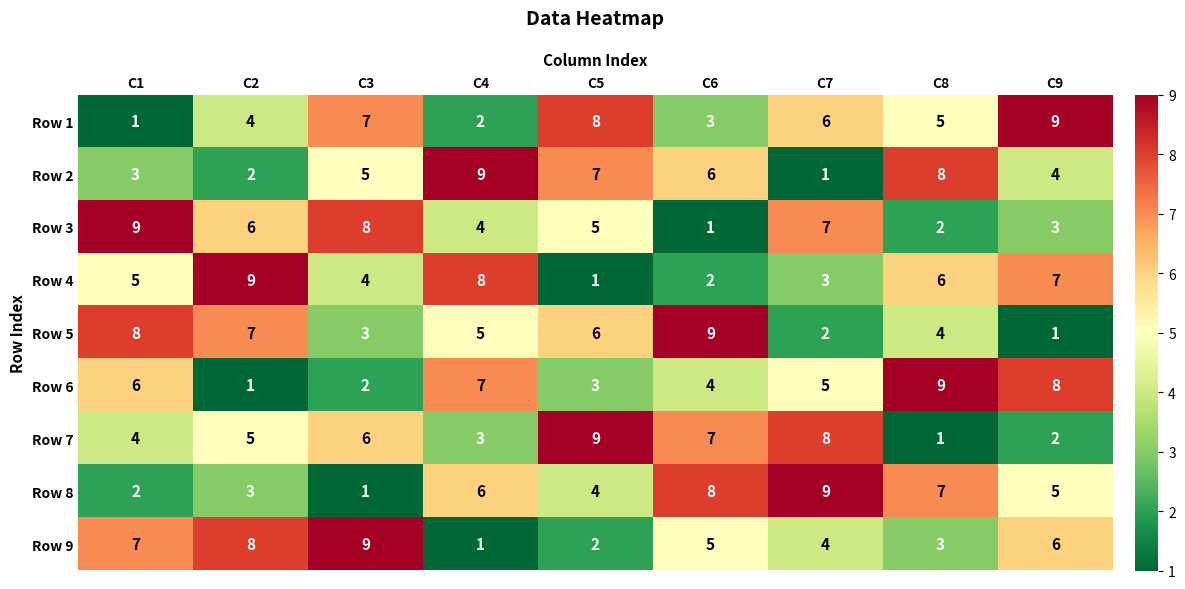

What is the maximum value for Row 7?

9